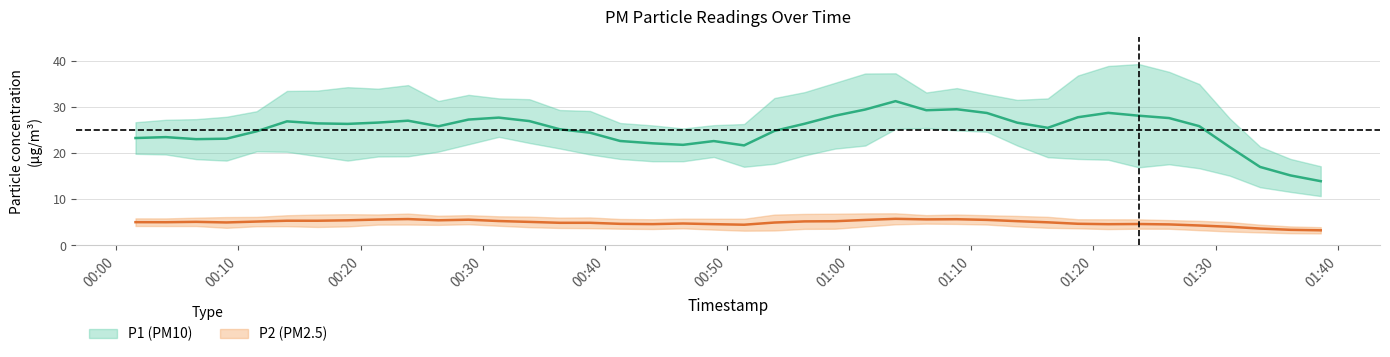

Which series has the largest total across all categories?

P1